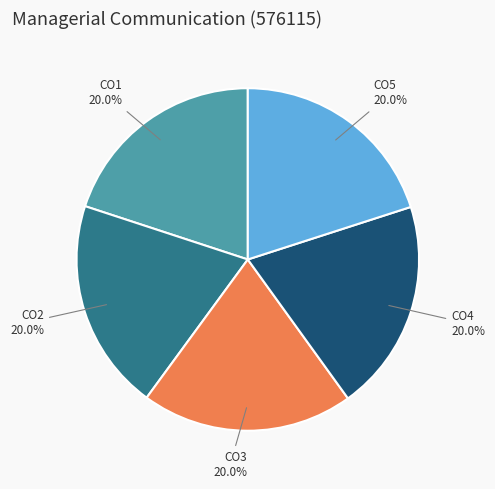

Is there any slice that represents more than half of the pie?

No